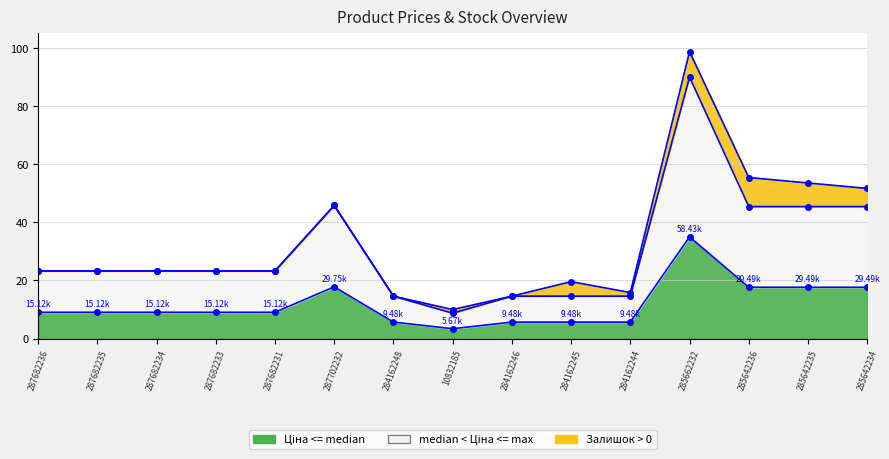

What is the sum of the Ціна values at 287682234 and 285642236?

26.7